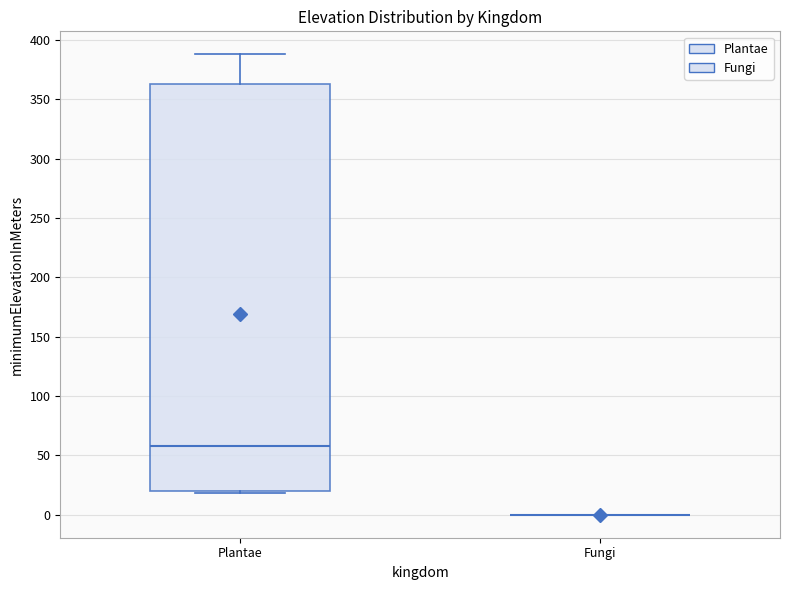

Reading left to right, read every box against the y-axis: the position of its median line, the range the box covers, and the ends of its whiskers. The values are not printed on the chart, so give them approximately, as read against the axis.

Plantae: median 60, box 20 to 365, whiskers 20 (just below the box's lower edge) to 390
Fungi: box collapsed to a line at 0, whiskers 0 to 0